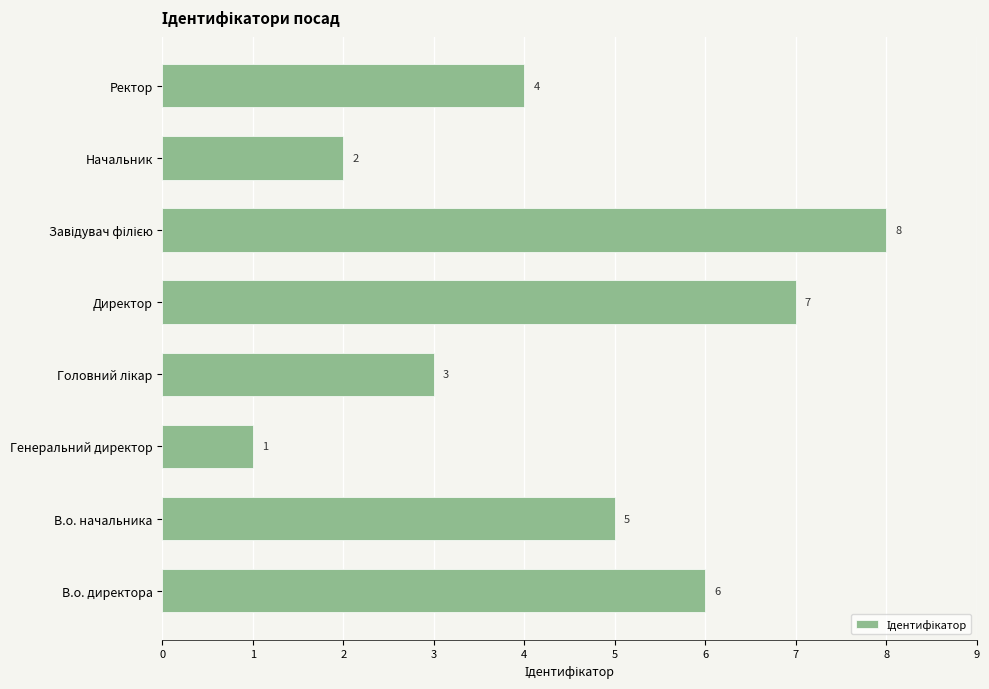

Which category has the lowest value across all series?

Генеральний директор